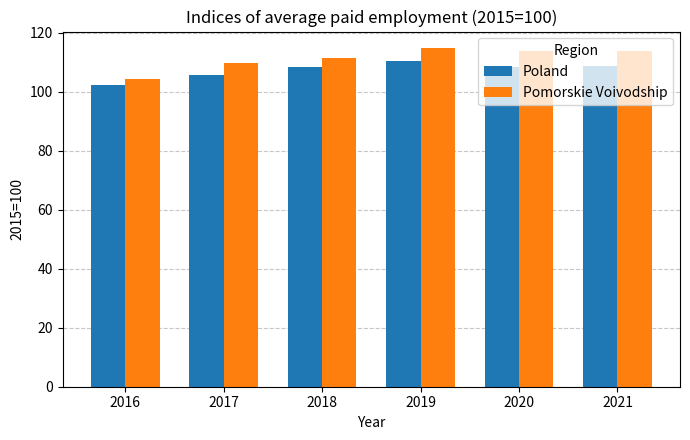

What is the spread (max minus min) of values at 2021?

5.1